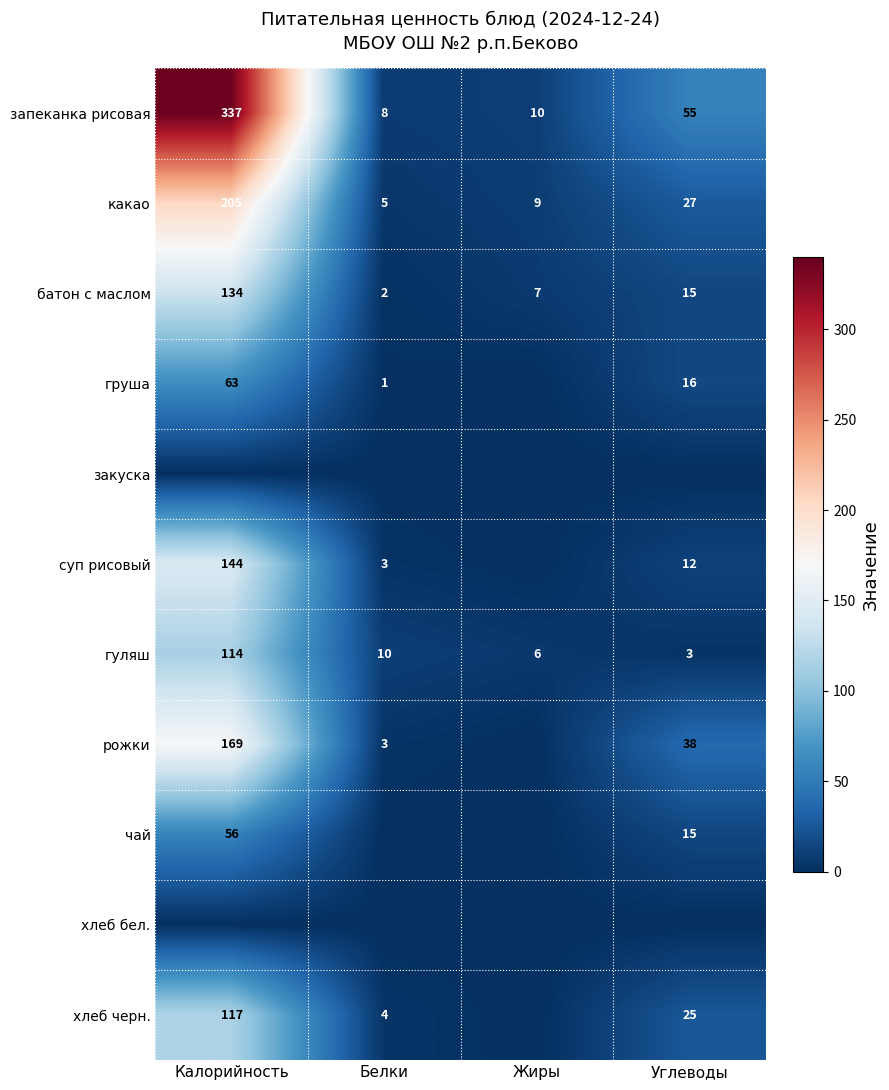

Rank the categories by батон с маслом value from lowest to highest.

Белки, Жиры, Углеводы, Калорийность